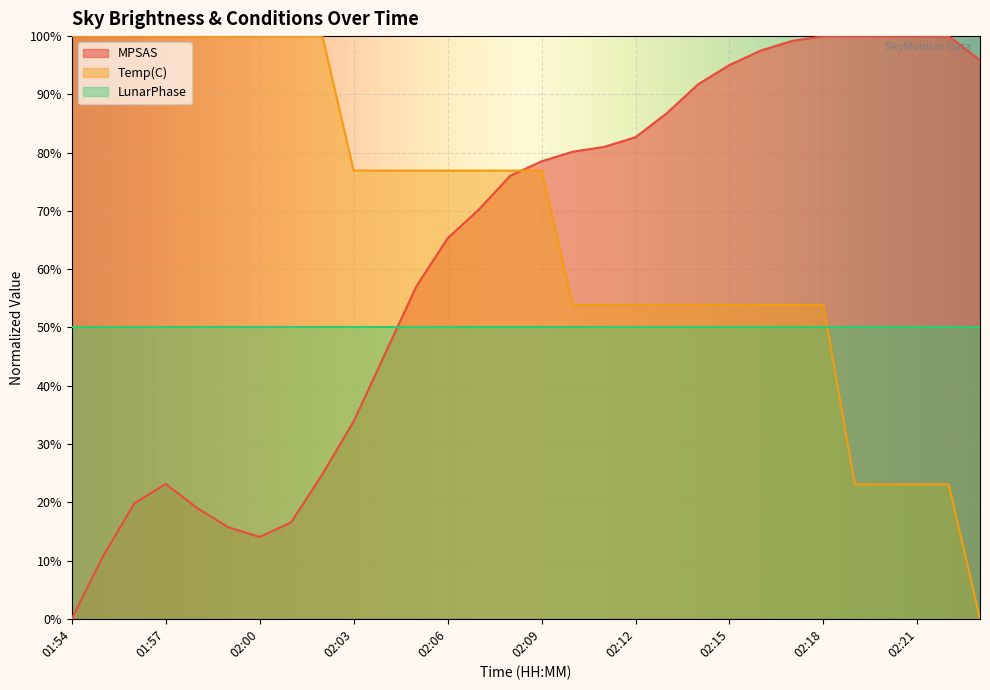

At which label does Temp(C) first exceed 76?

01:54